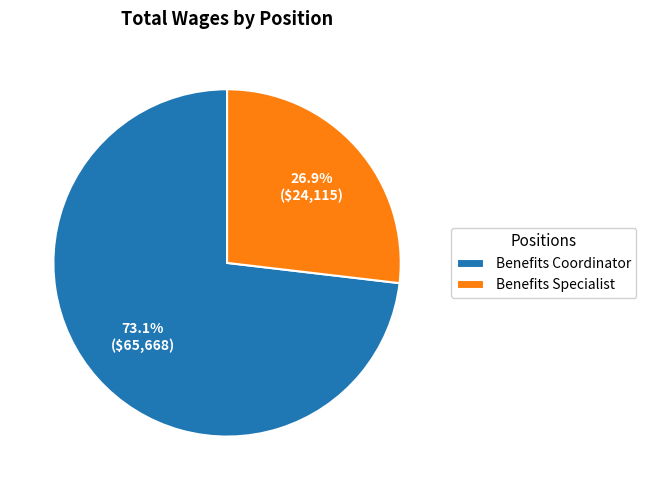

How many slices are in this pie chart?

2